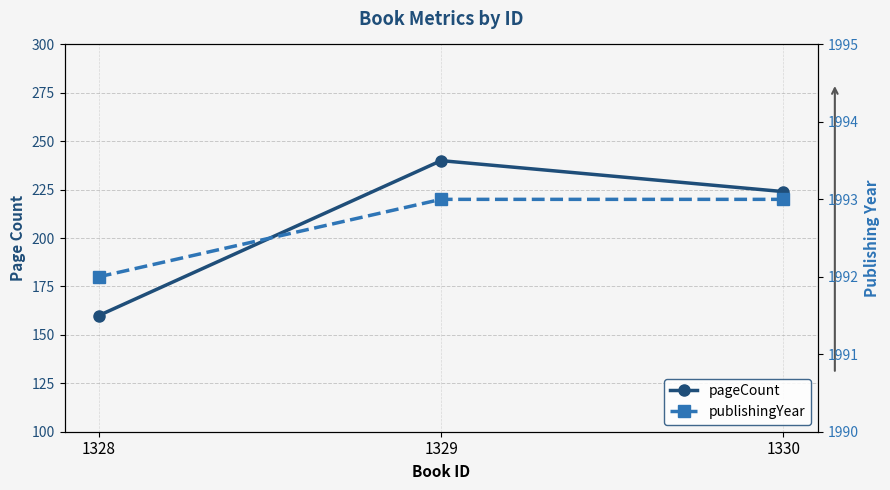

Which category has the highest value in the publishingYear series?

1329